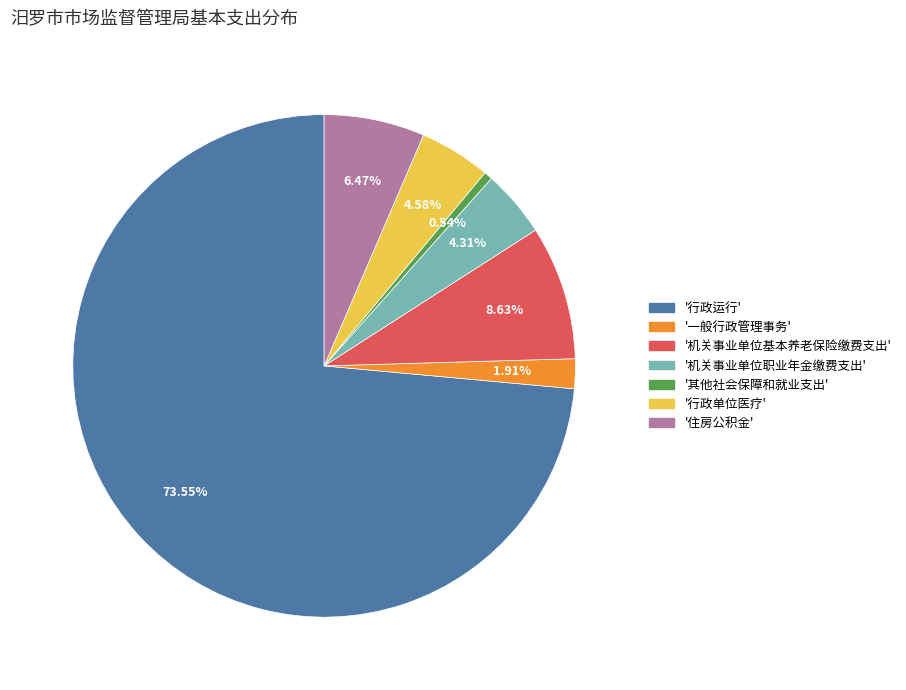

Is there a majority slice in this chart?

Yes